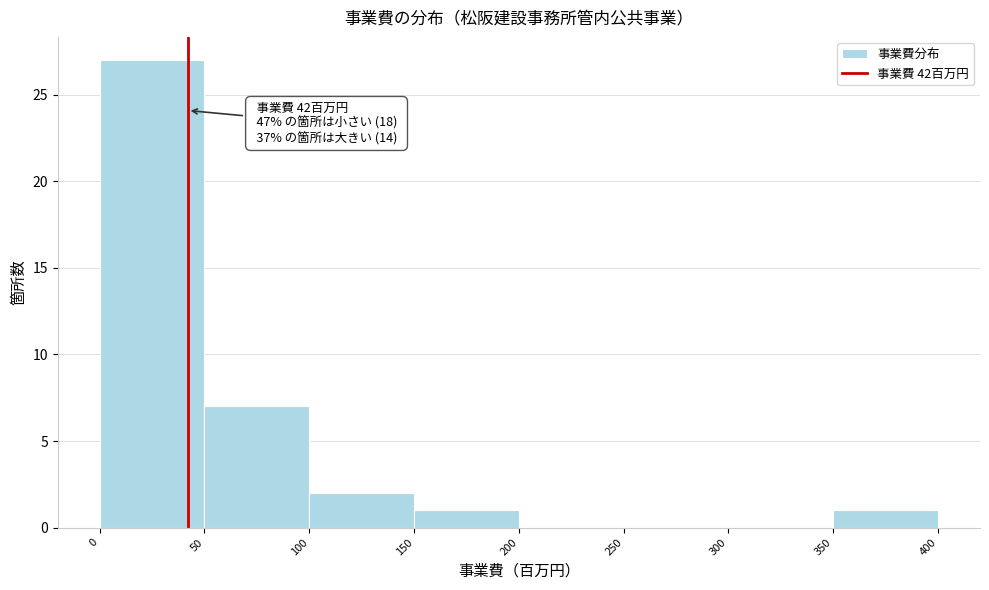

Which range on the x-axis has the tallest bar?

0 to 50